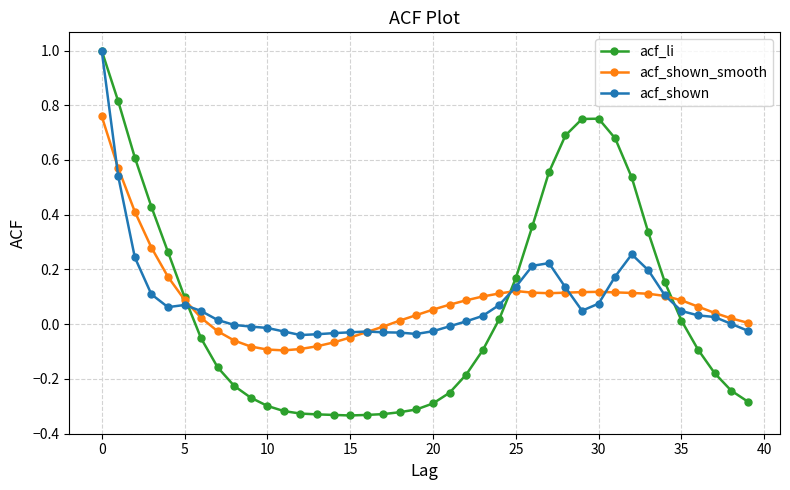

What is the maximum value for acf_li?

1.0